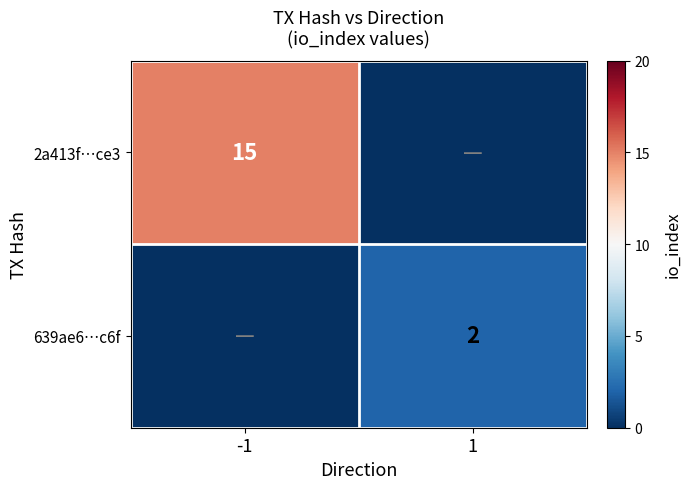

True or false: 2a413f…ce3 has a value of 15 at -1.

True